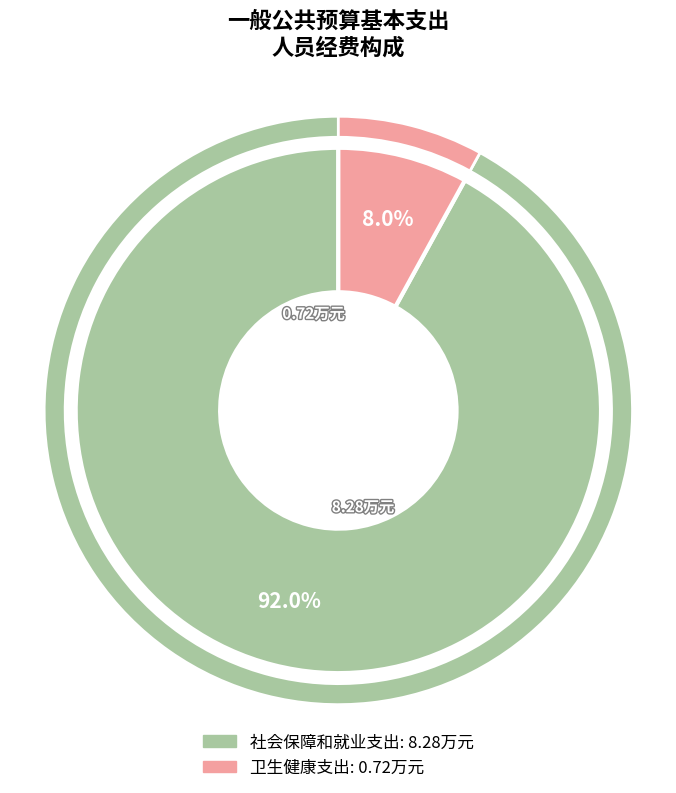

What is the change in value from 社会保障和就业支出 to 卫生健康支出?

-7.6